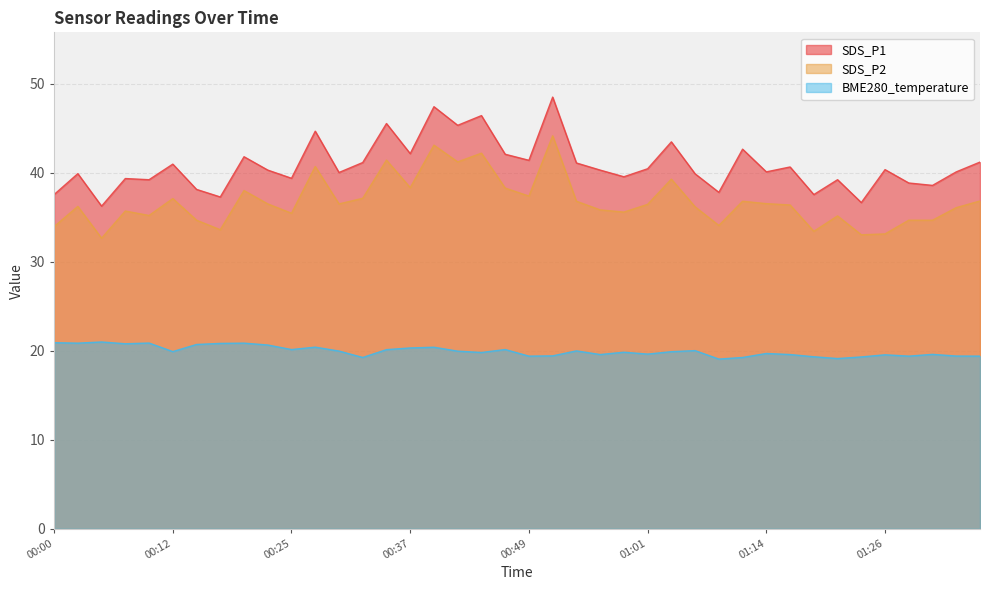

How many data points does each series have?

40